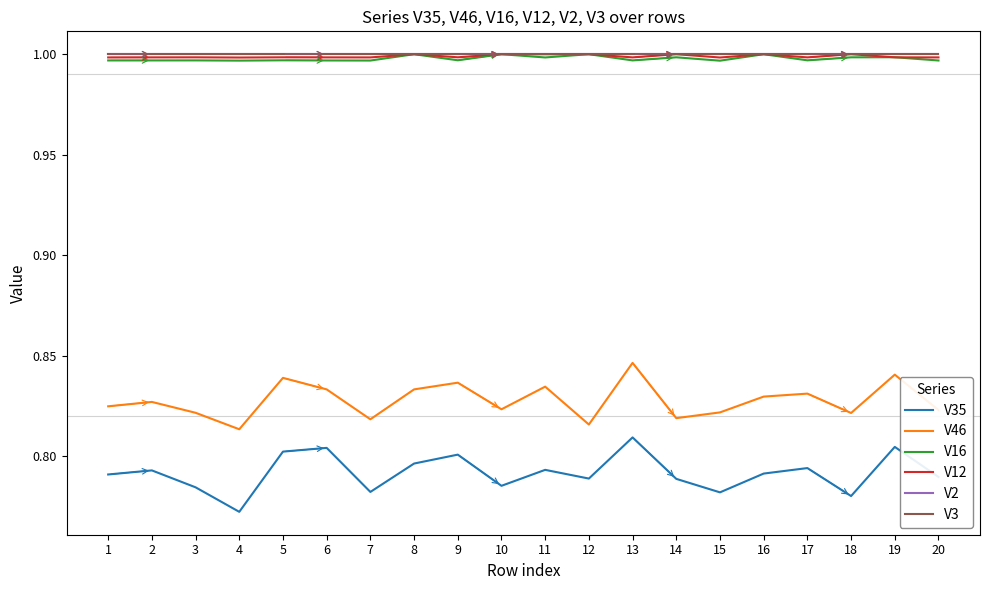

At 15, list the series in order from smallest to largest.

V35, V46, V16, V12, V2, V3